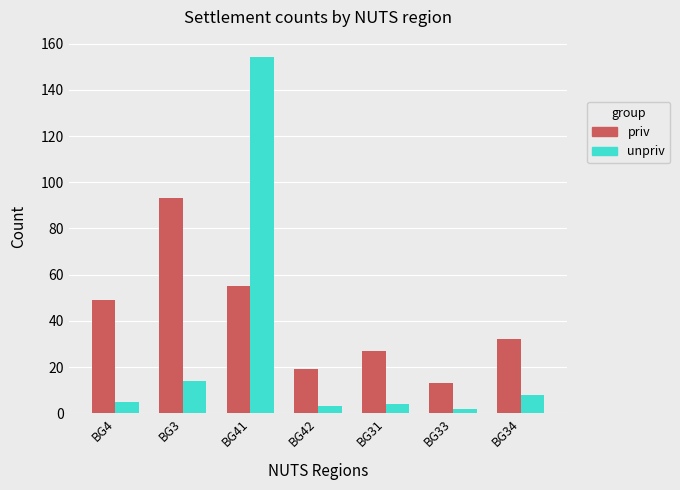

What is the difference between the priv values at BG33 and BG42?

6